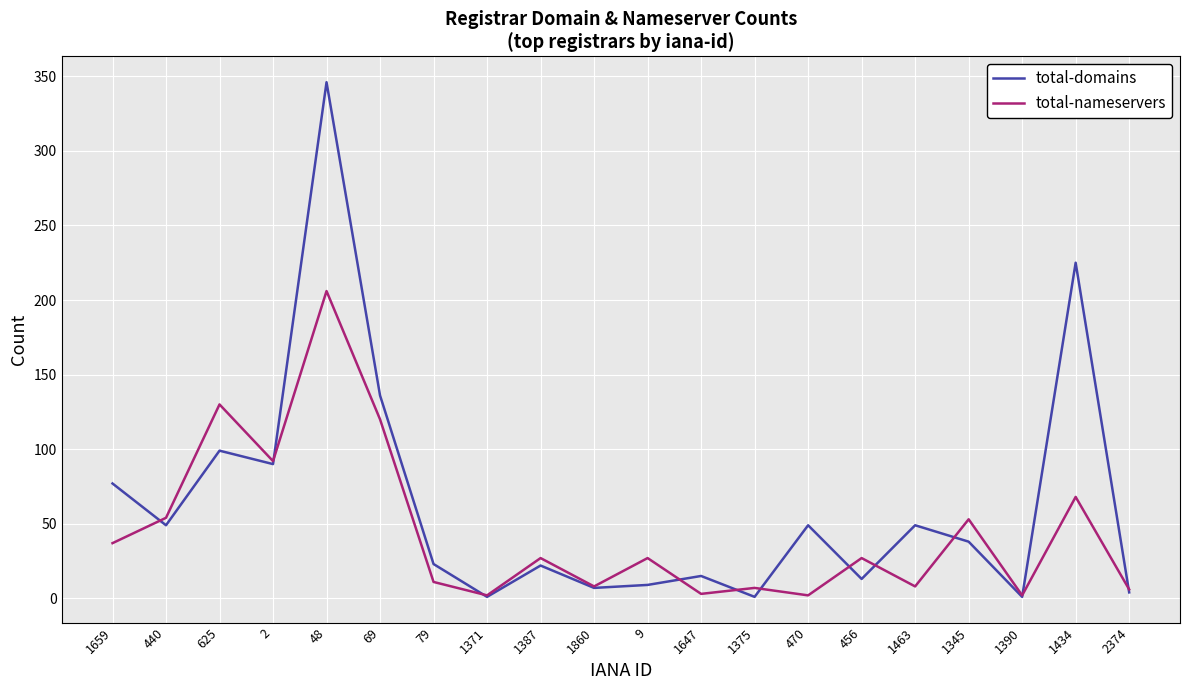

What is the maximum value shown in the chart?

346